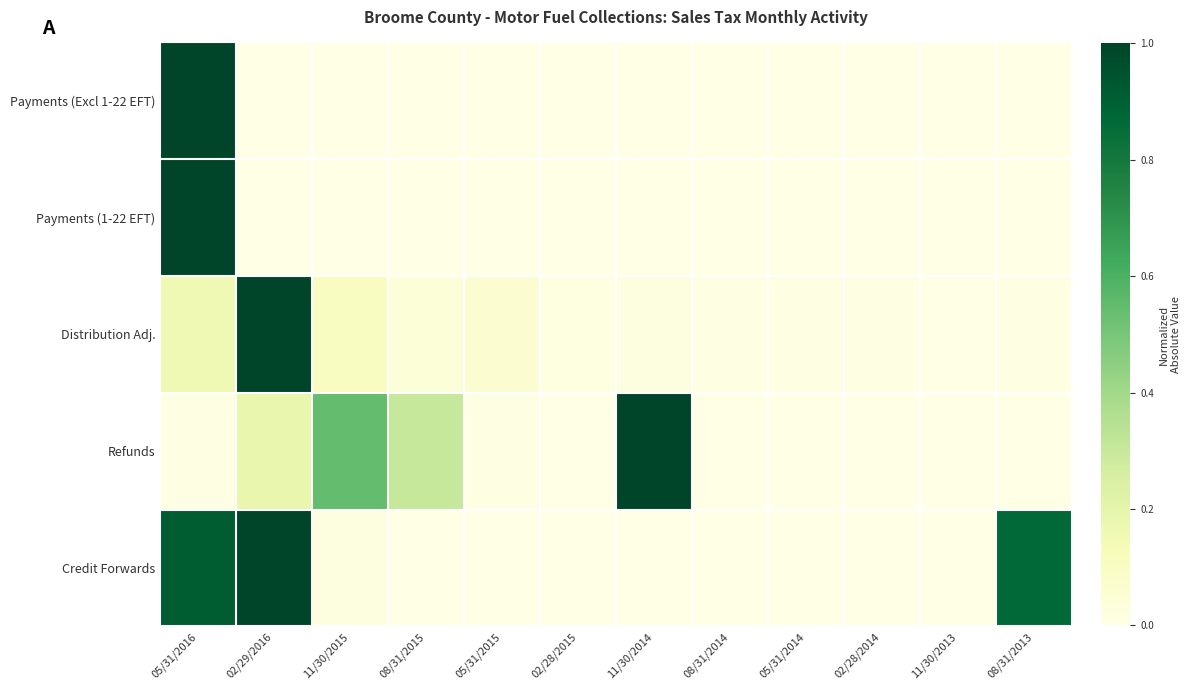

Which category has the lowest value across all series?

11/30/2015